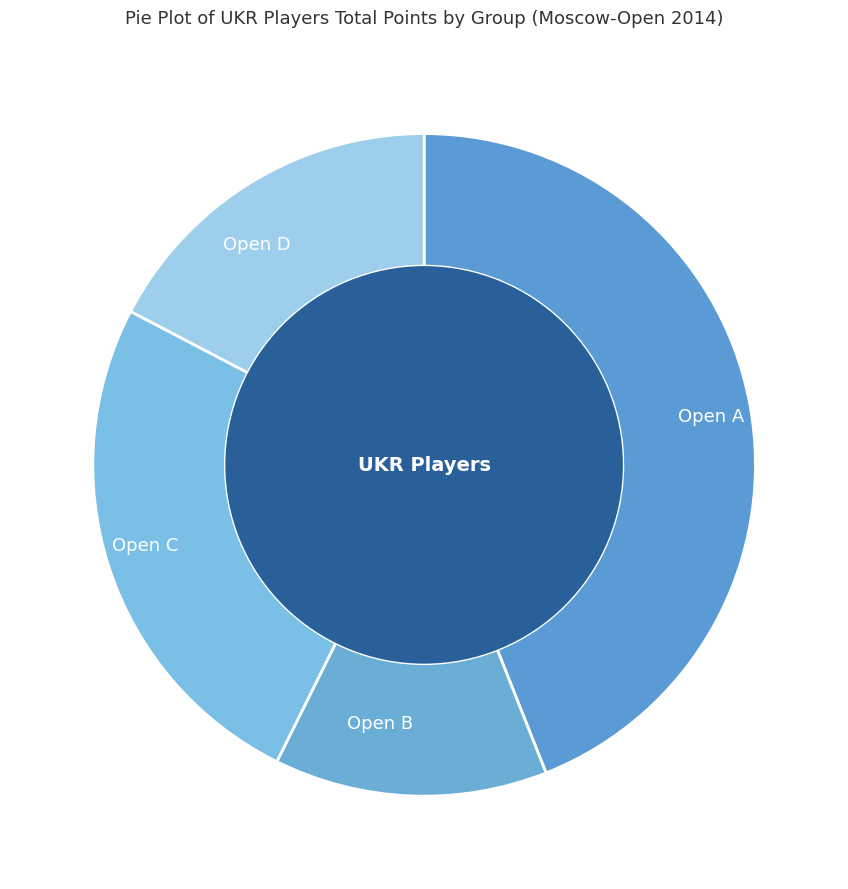

Does 5 account for over 50% of the chart?

No